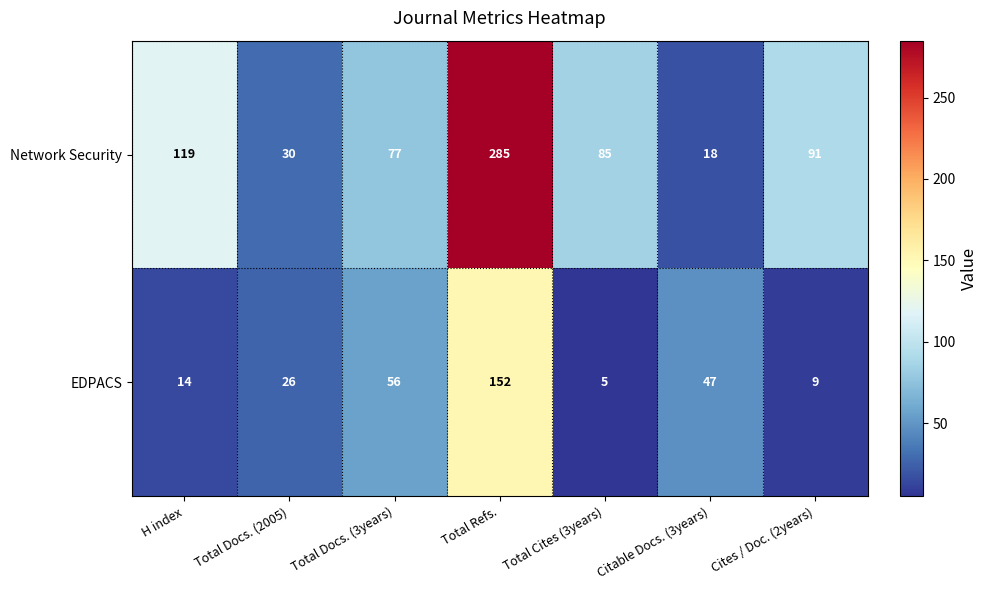

Rank the series by their maximum value, from lowest to highest.

EDPACS, Network Security